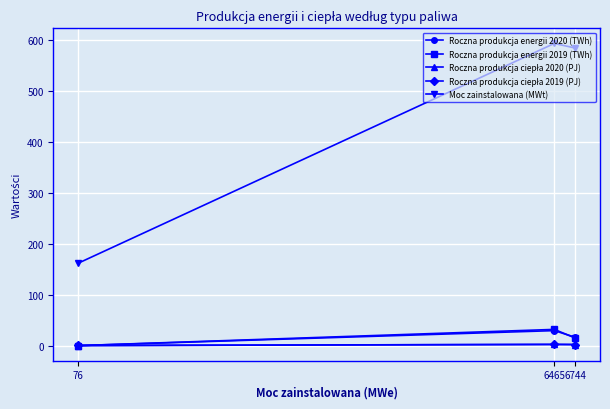

List the series in order of their peak value, highest first.

Moc zainstalowana (MWt), Roczna produkcja energii 2019 (TWh), Roczna produkcja energii 2020 (TWh), Roczna produkcja ciepła 2020 (PJ), Roczna produkcja ciepła 2019 (PJ)